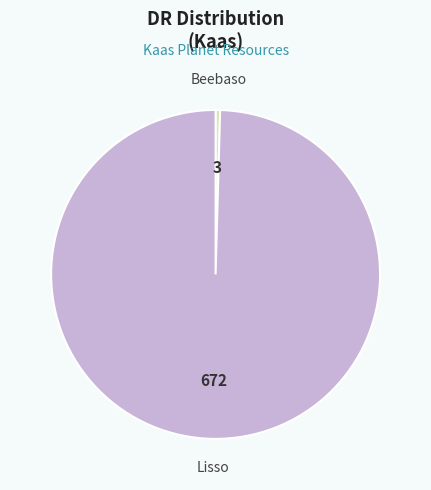

Is the sum of Lisso and Beebaso greater than half?

Yes